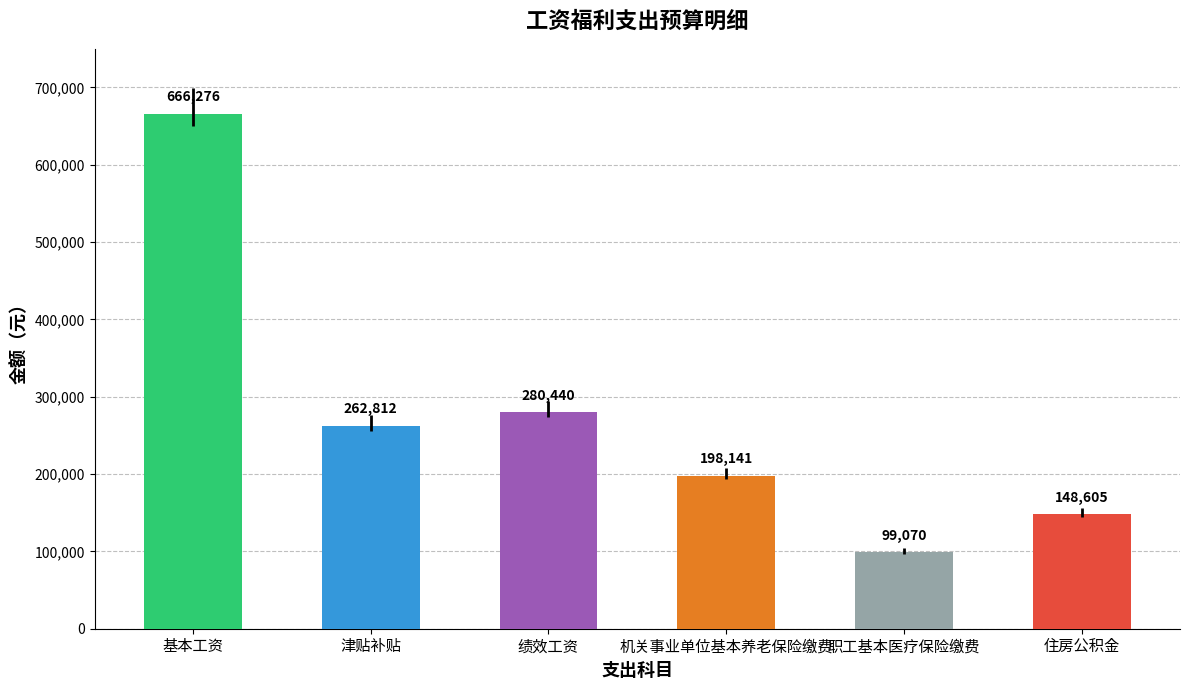

Where is the data nearest to the value 382673?

绩效工资